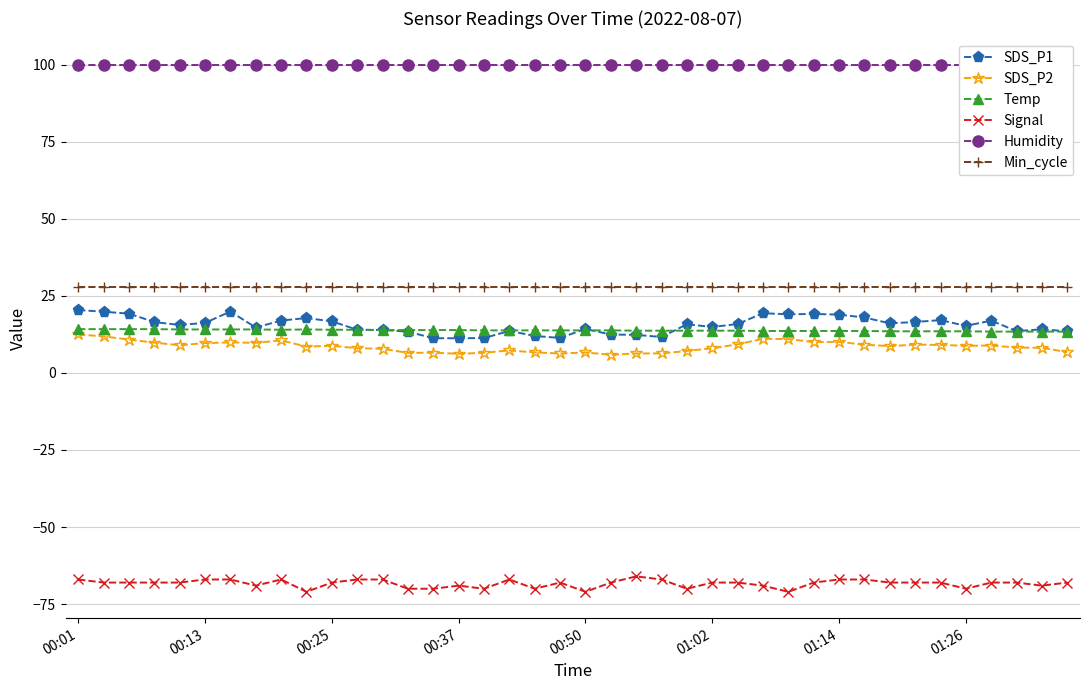

True or false: Humidity has more than 0 interior local peaks.

False